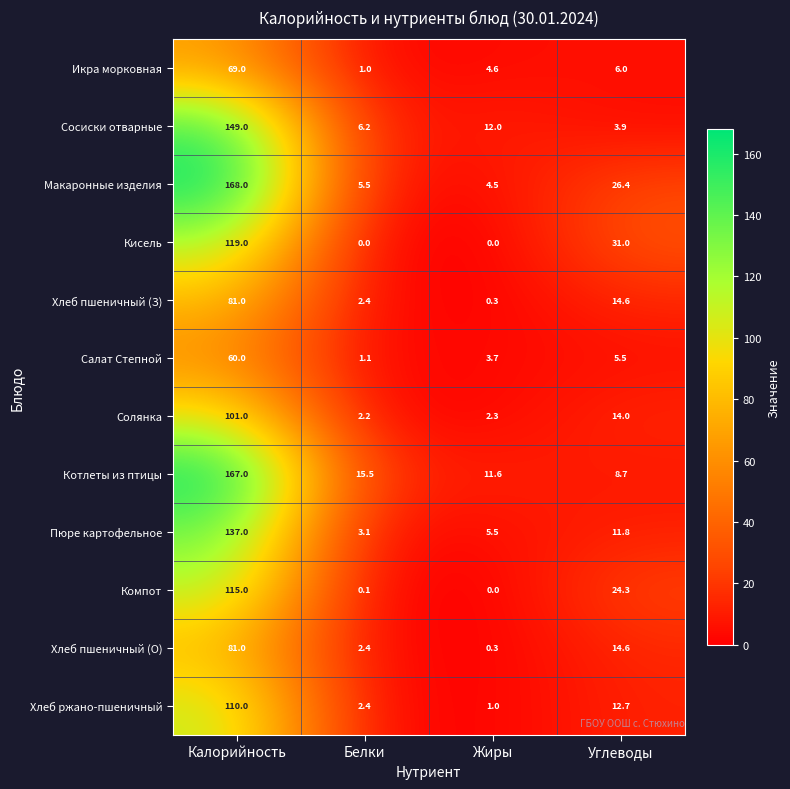

Which series has the largest total across all categories?

Макаронные изделия